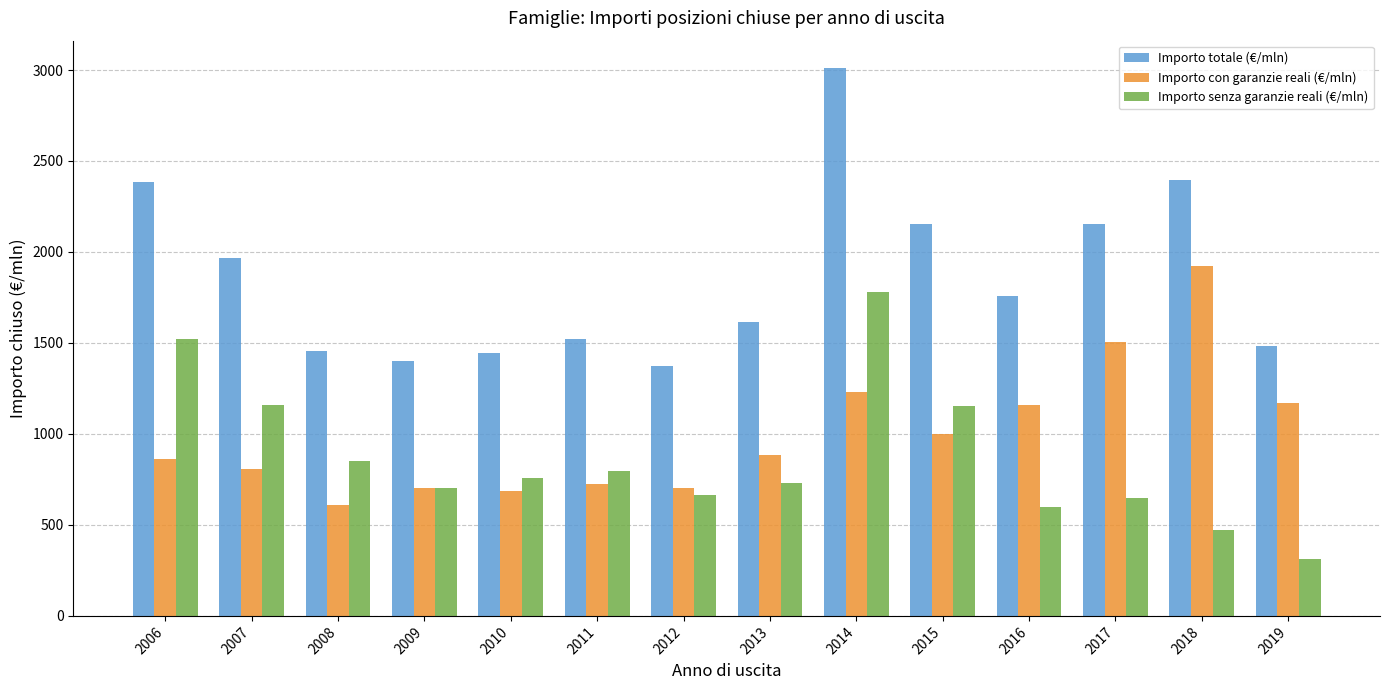

The Importo con garanzie reali (€/mln) series shows 904.5 at 2008. True or false?

False